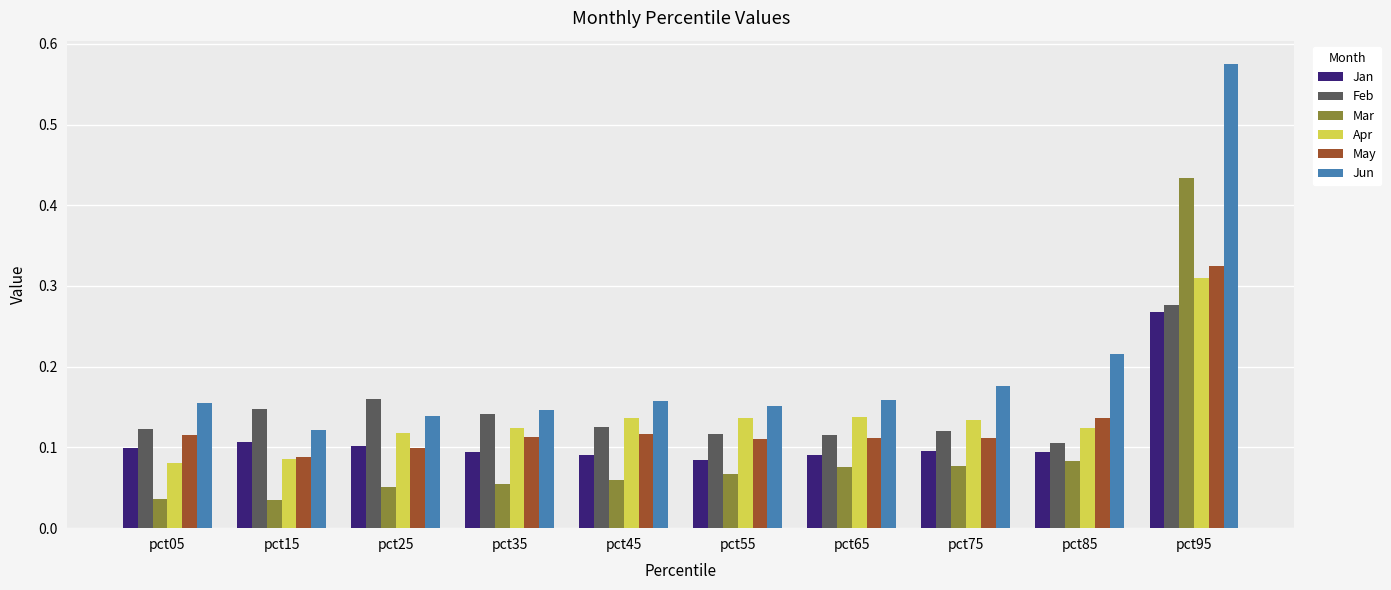

Are the bars grouped side by side (vs. stacked)?

Yes